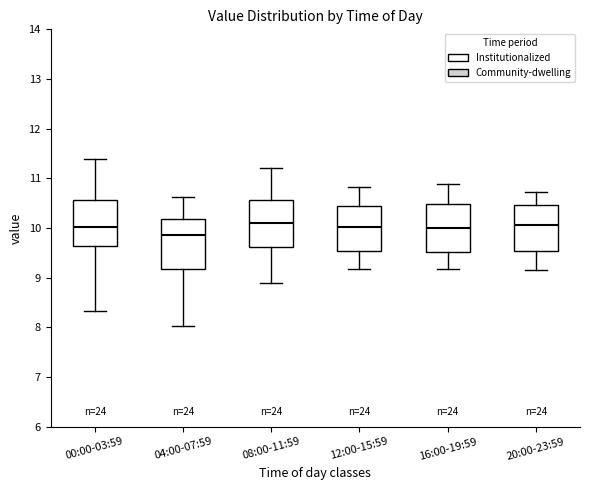

Where does the upper whisker of the box for 16:00-19:59 end on the y-axis? The values are not printed on the chart, so give them approximately, as read against the axis.

10.9